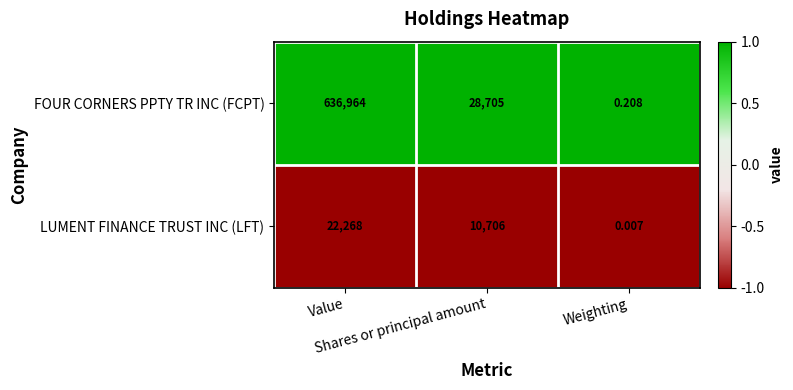

At Shares or principal amount, list the series in order from smallest to largest.

LUMENT FINANCE TRUST INC (LFT), FOUR CORNERS PPTY TR INC (FCPT)